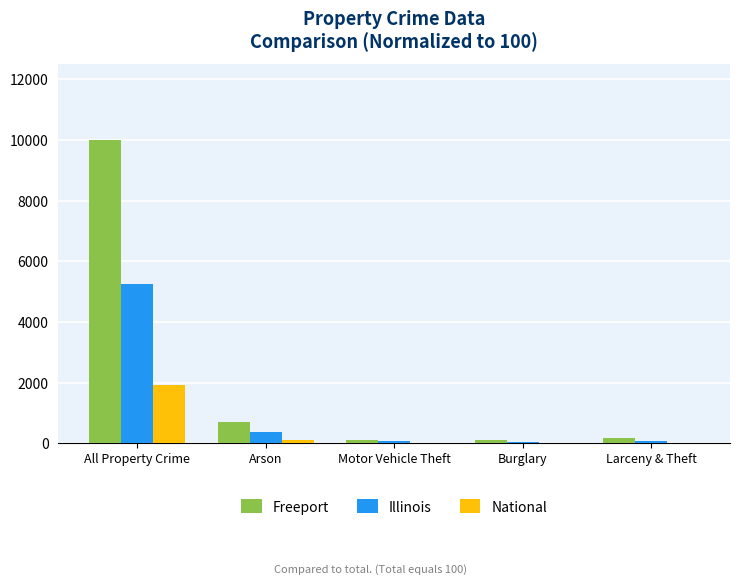

Between All Property Crime and Motor Vehicle Theft, which series saw the biggest shift?

Freeport